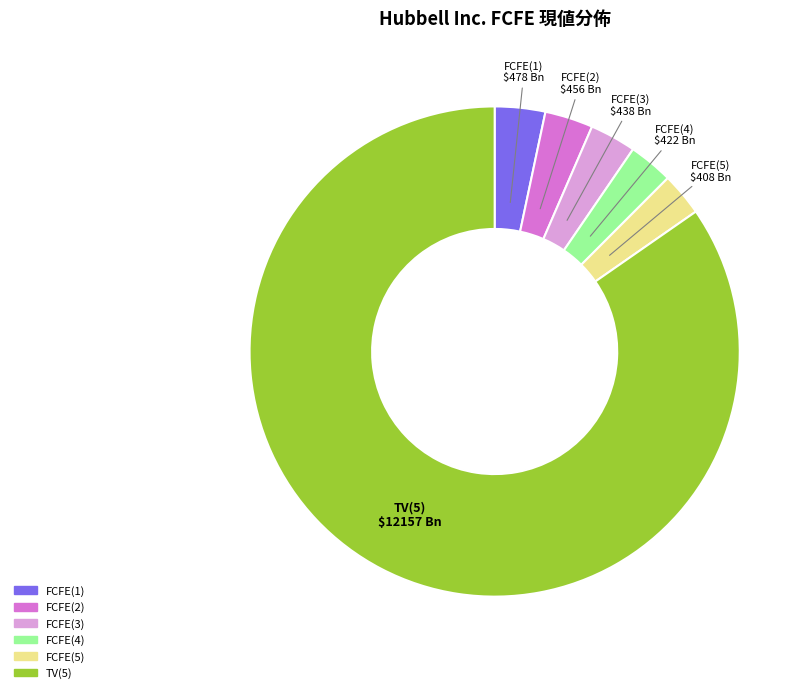

Which has a higher value, FCFE(3) or TV(5)?

TV(5)